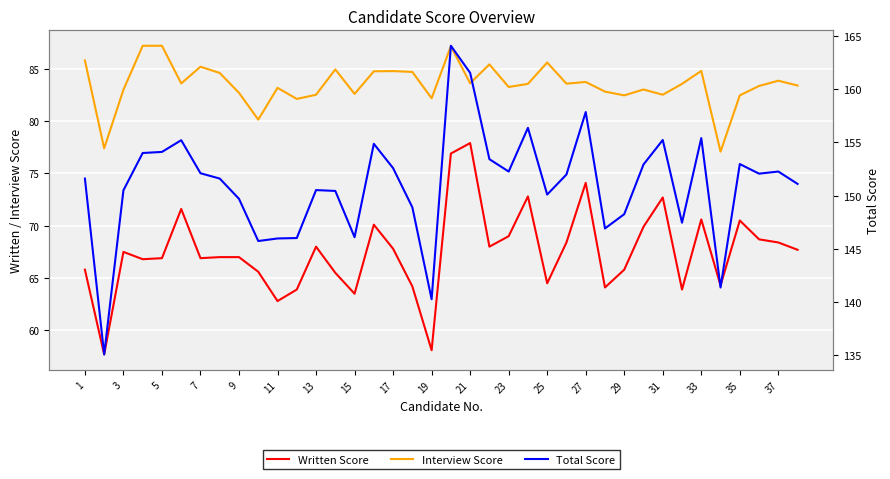

True or false: Written Score has a value of 109.7 at 25.

False